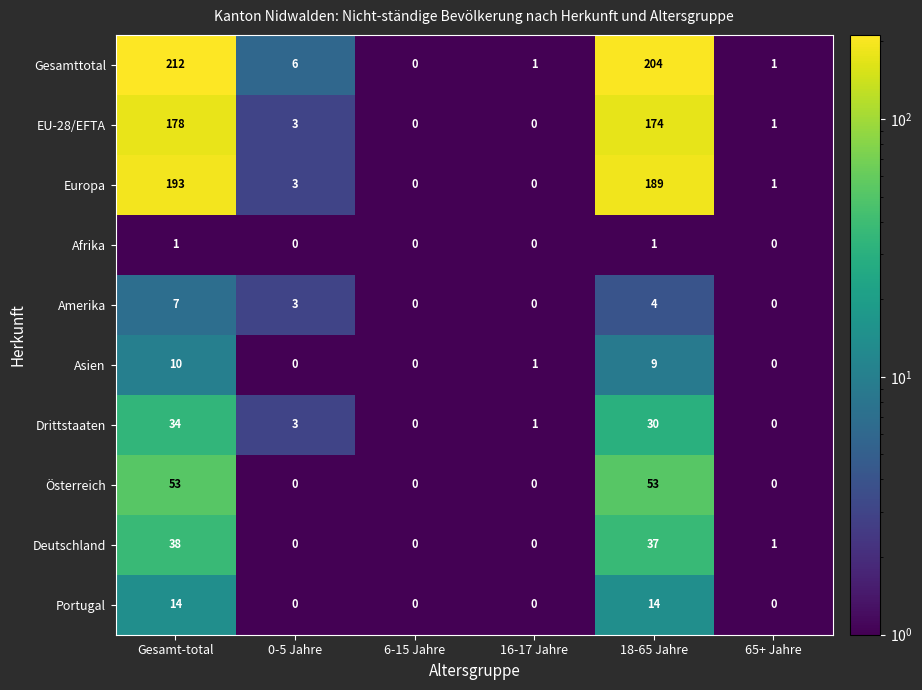

What is the difference between the highest and lowest values at 0-5 Jahre?

6